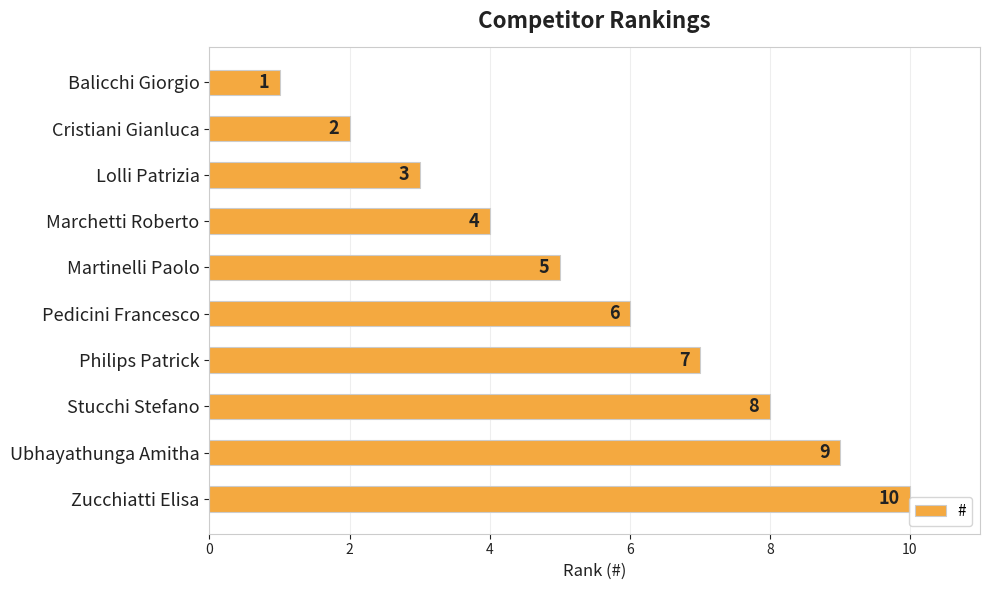

The value at Zucchiatti Elisa is 10. True or false?

True